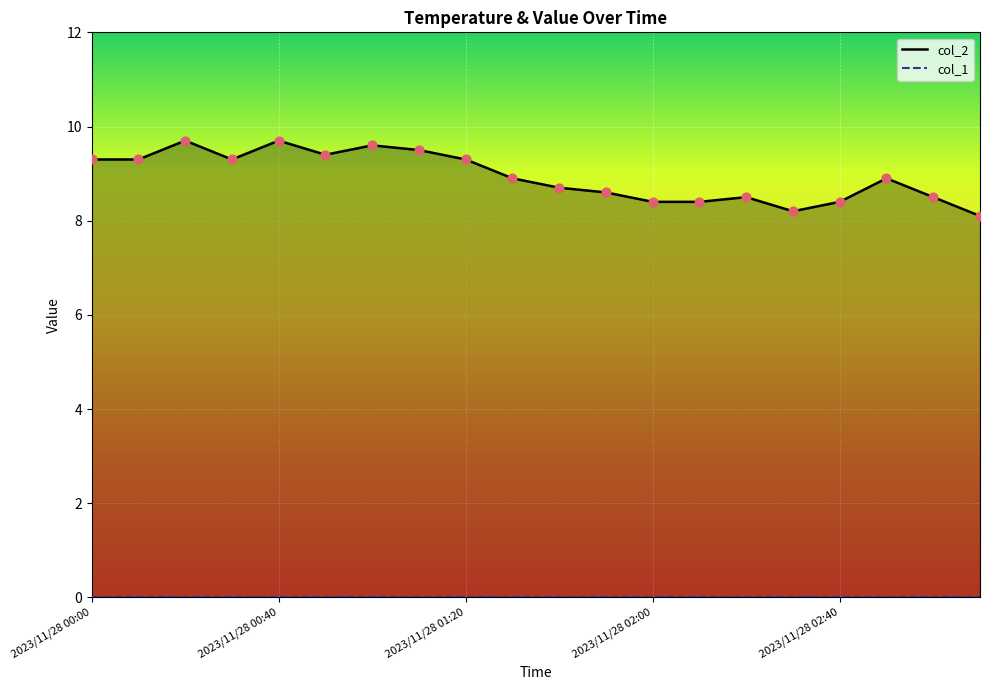

Approximately how many times larger is the value at 2023/11/28 01:00 compared to 2023/11/28 00:40?

1.0